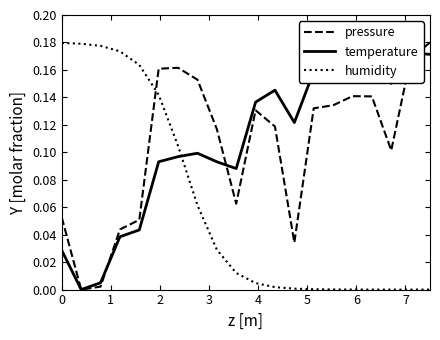

What is the difference between the maximum and second lowest values in the humidity series?

0.2